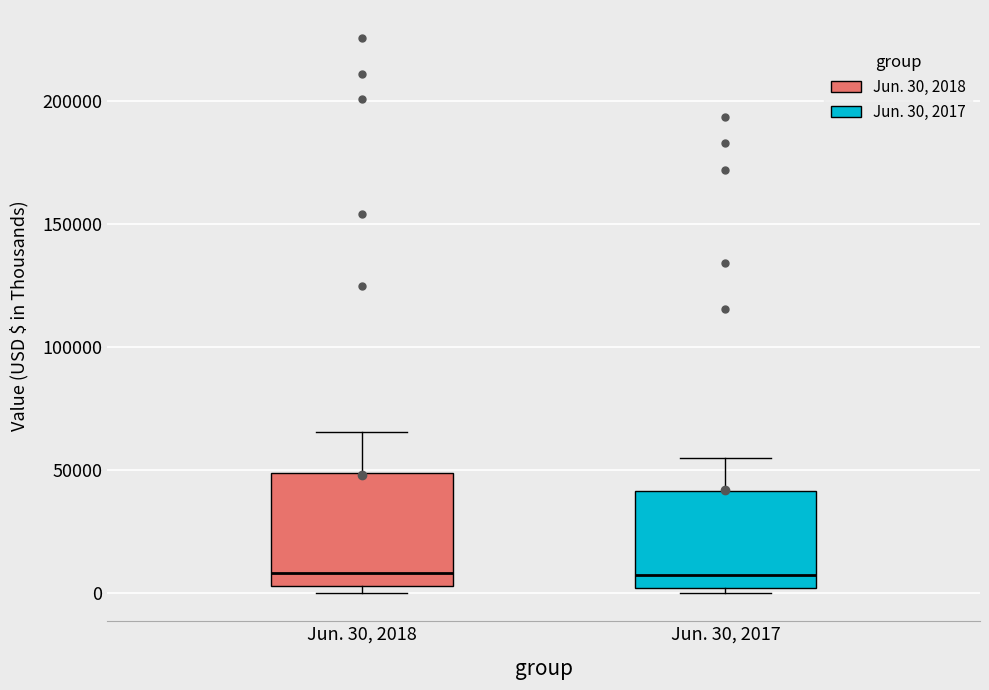

Which box is the tallest, from its lower edge to its upper edge?

Jun. 30, 2018